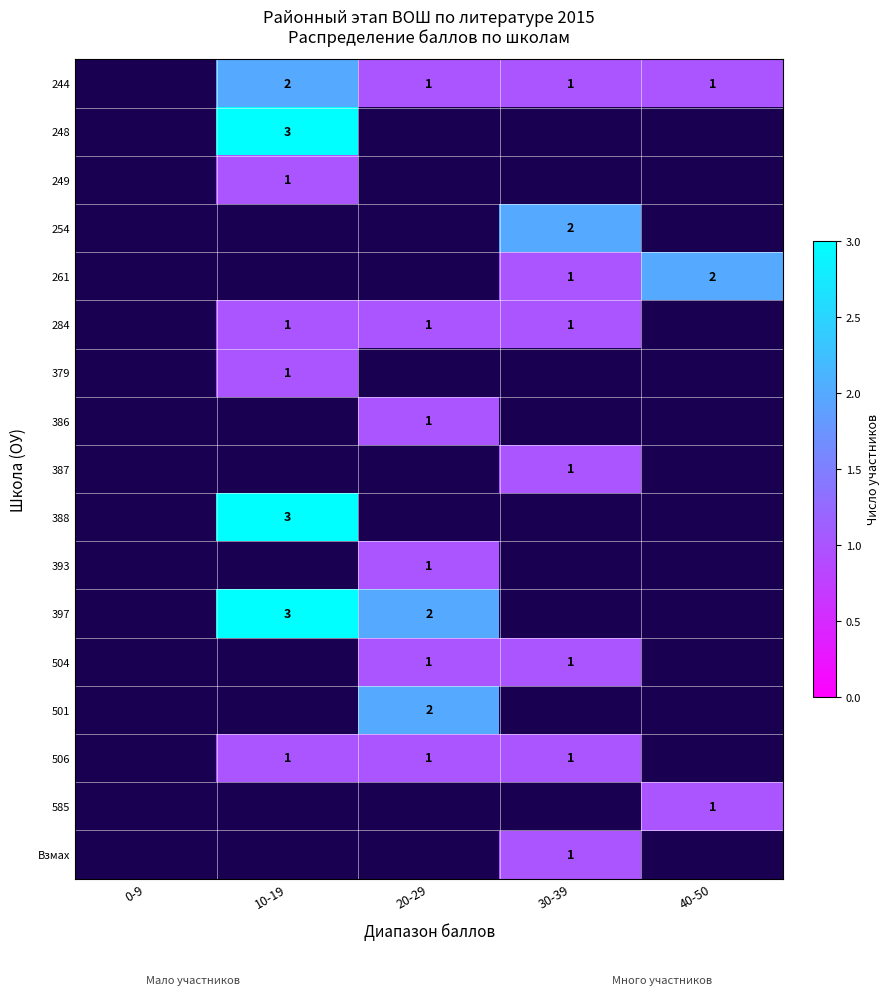

The 284 series shows 1 at 10-19. True or false?

True